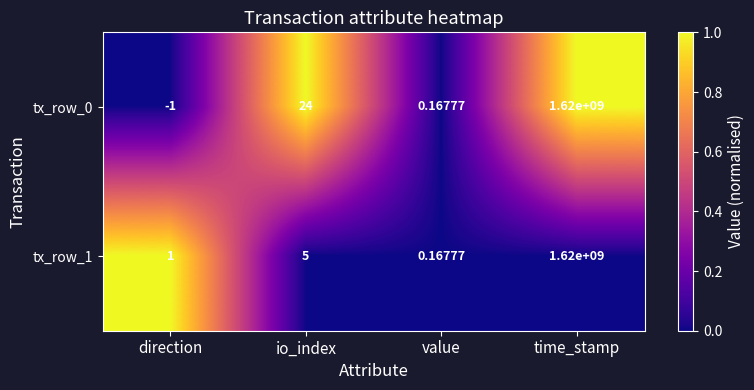

At which label does tx_row_0 reach its peak?

time_stamp